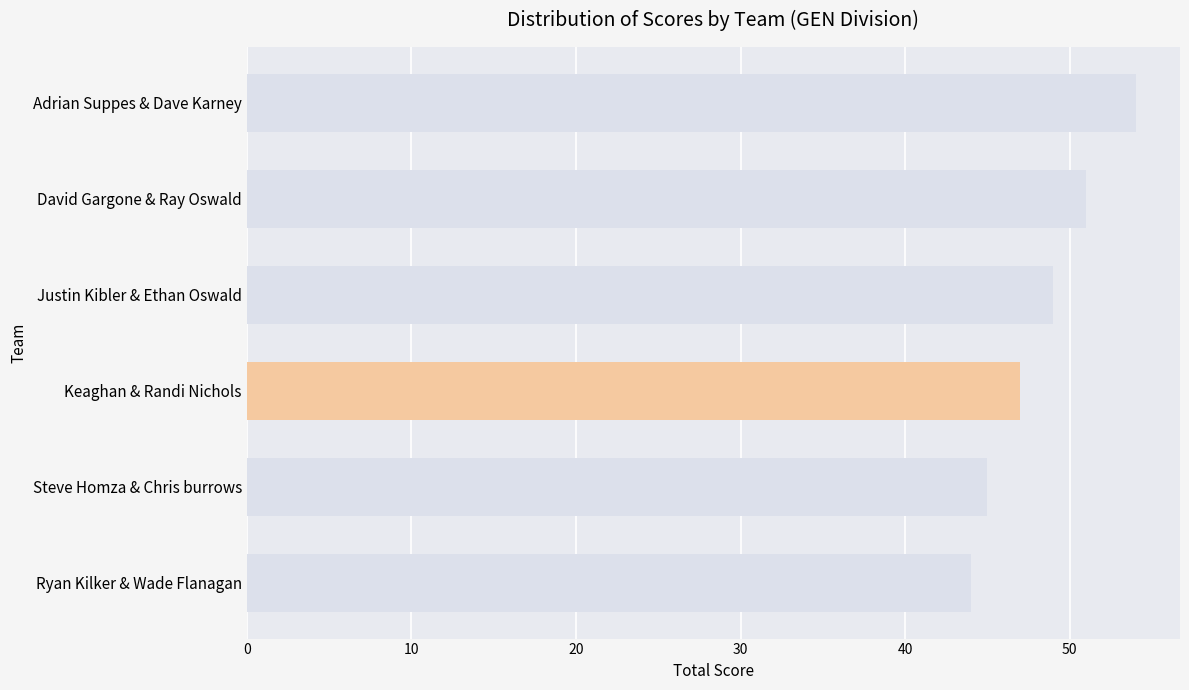

True or false: the data shows 65 at Steve Homza & Chris burrows.

False